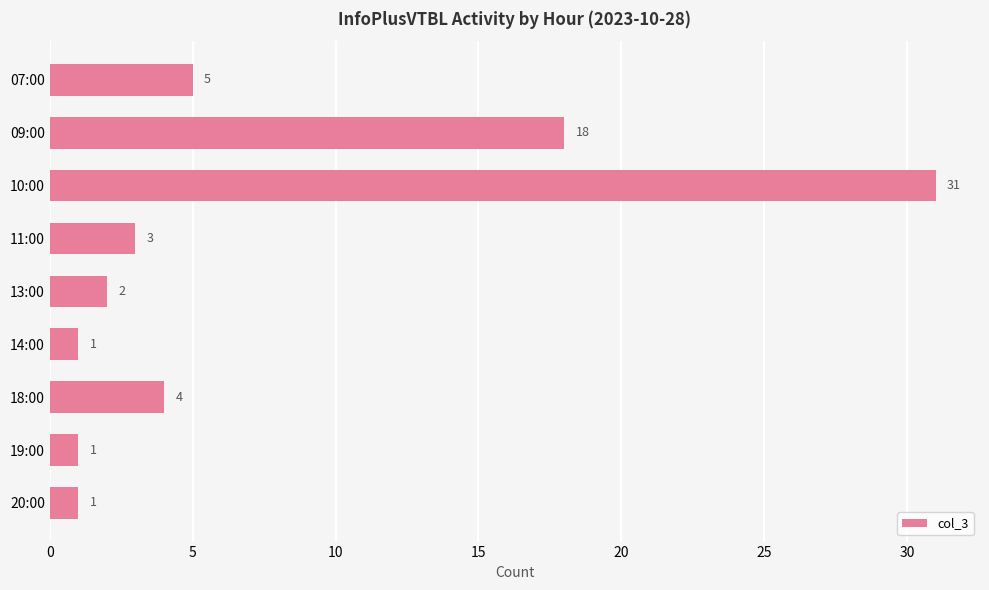

Which label corresponds to the largest value in the chart?

10:00